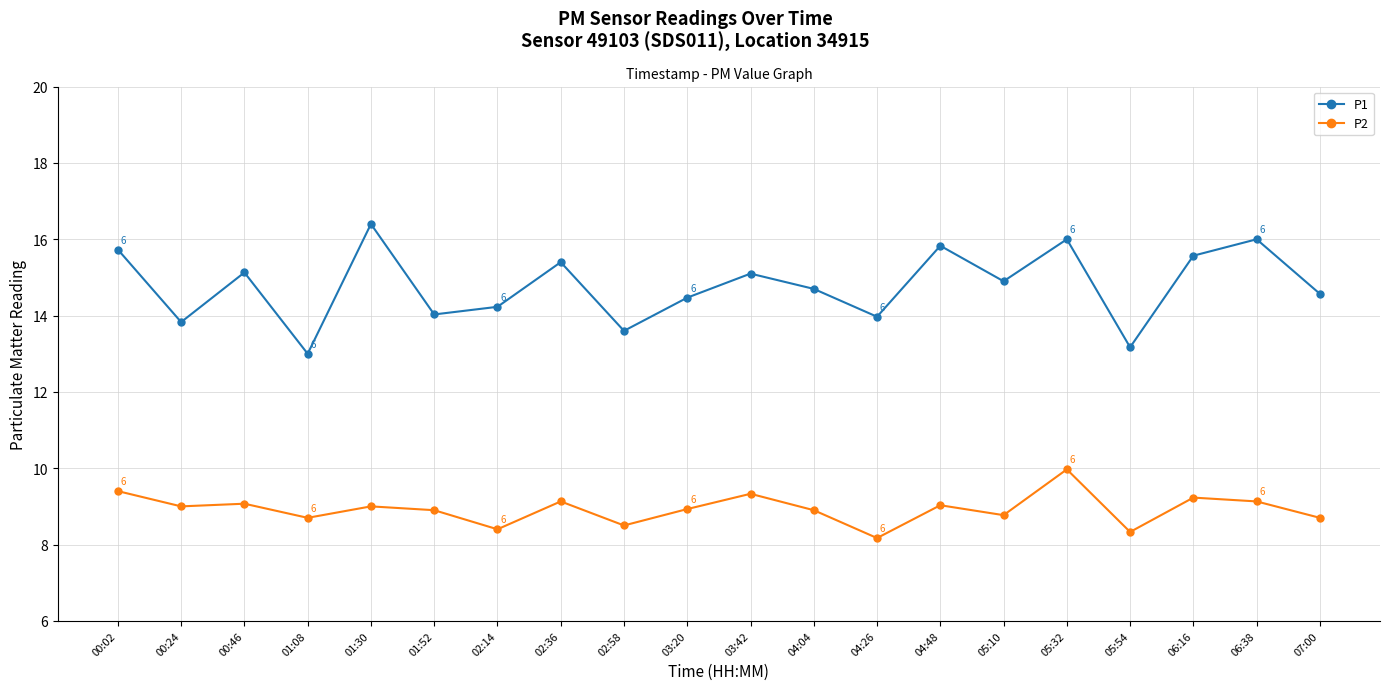

What is the label of the 3rd point from the right?

06:16